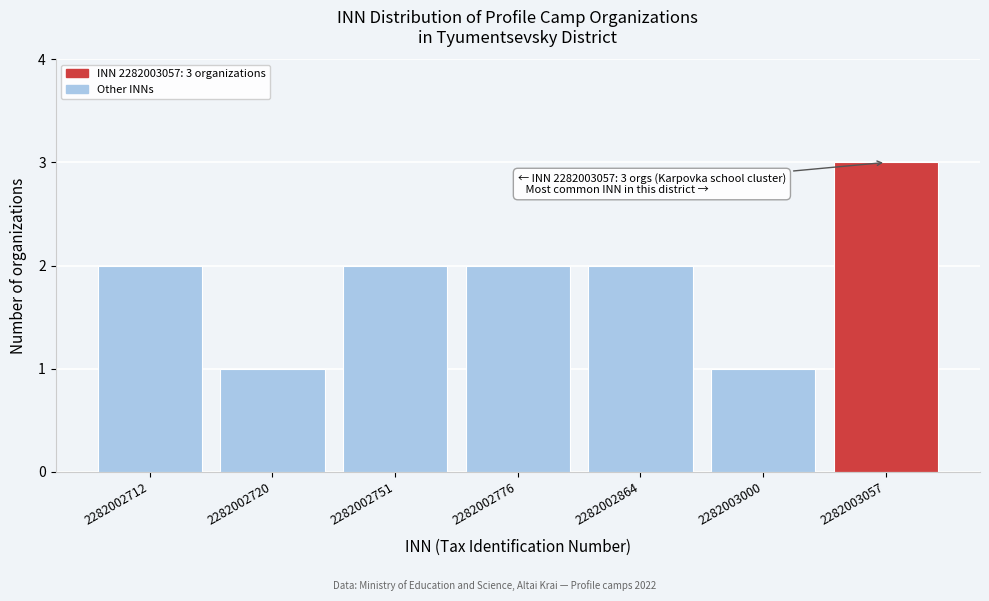

Reading left to right, transcribe all the data shown in this chart.

2282002712=2	2282002720=1	2282002751=2	2282002776=2	2282002864=2	2282003000=1	2282003057=3